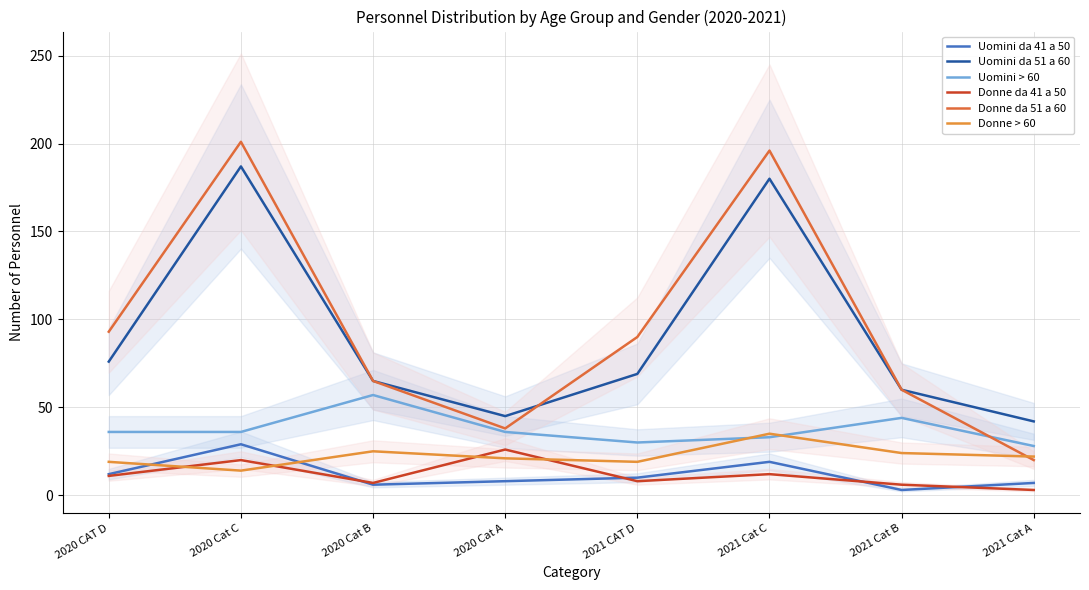

True or false: Uomini da 51 a 60 and Donne > 60 intersect in this chart.

False